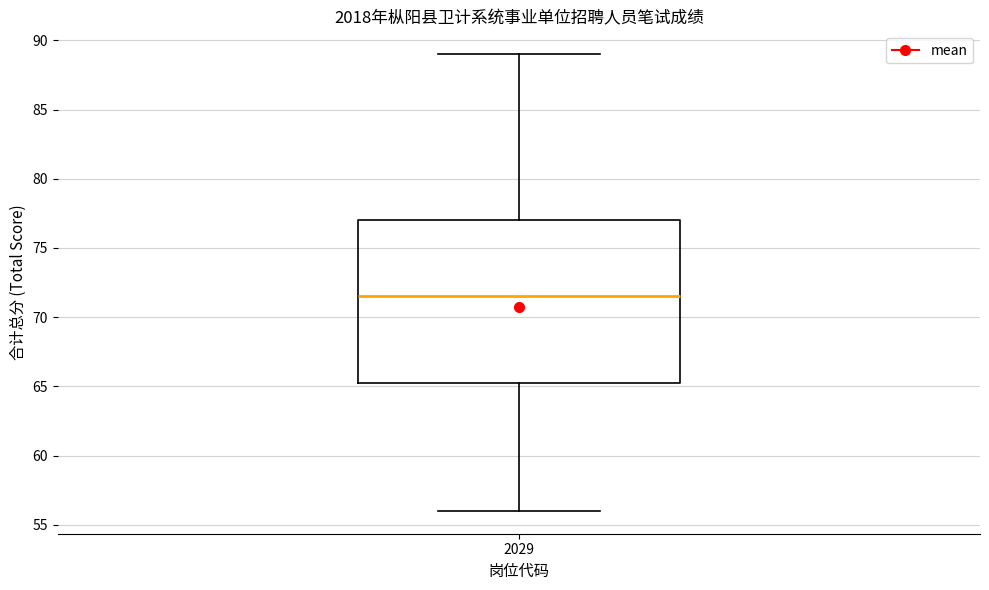

Transcribe this box plot: give where the median line is, the range the box spans, and where the two whiskers end, as read against the y-axis. The values are not printed on the chart, so give them approximately, as read against the axis.

median 71.5, box 65.5 to 77.0, whiskers 56.0 to 89.0